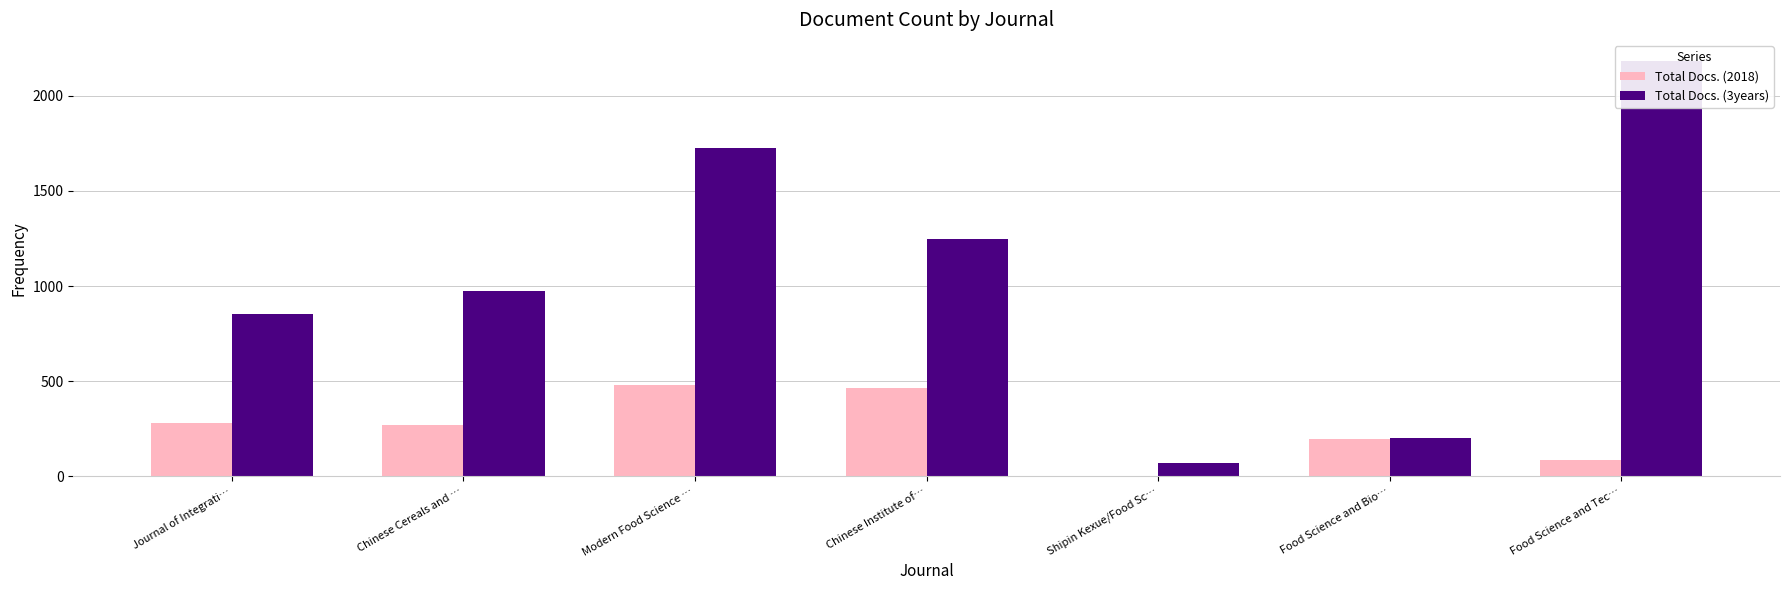

List the series in order of their overall mean, lowest first.

Total Docs. (2018), Total Docs. (3years)